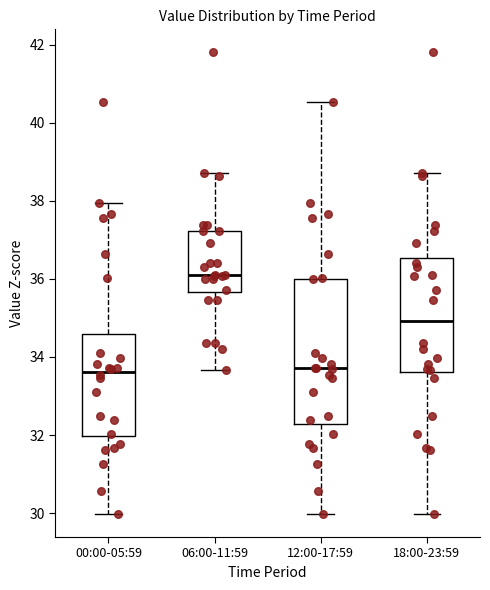

Where is the lower edge of the box for 00:00-05:59 on the y-axis? The values are not printed on the chart, so give them approximately, as read against the axis.

32.0